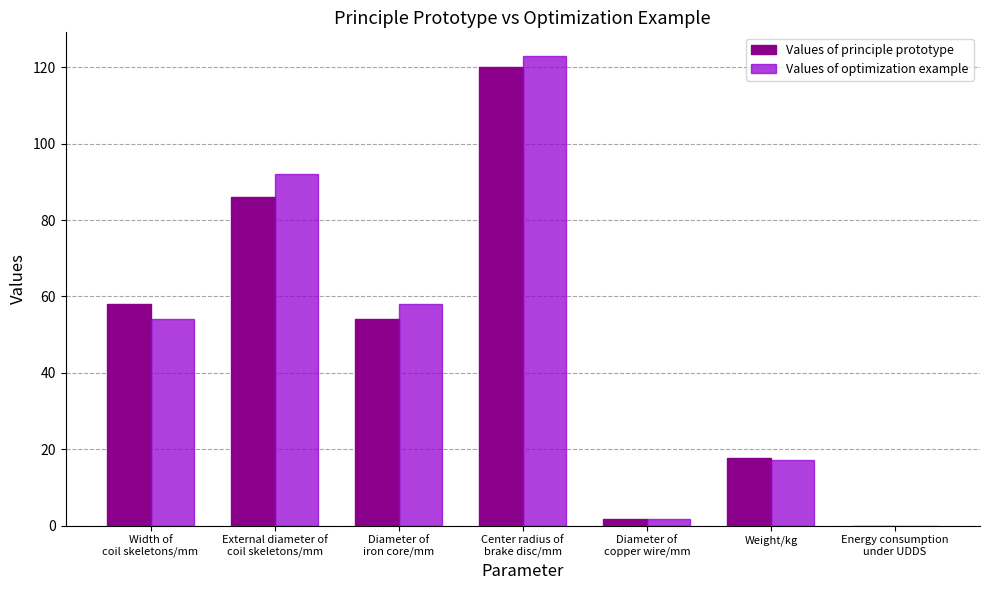

What is the sum of all Values of optimization example values?

346.1